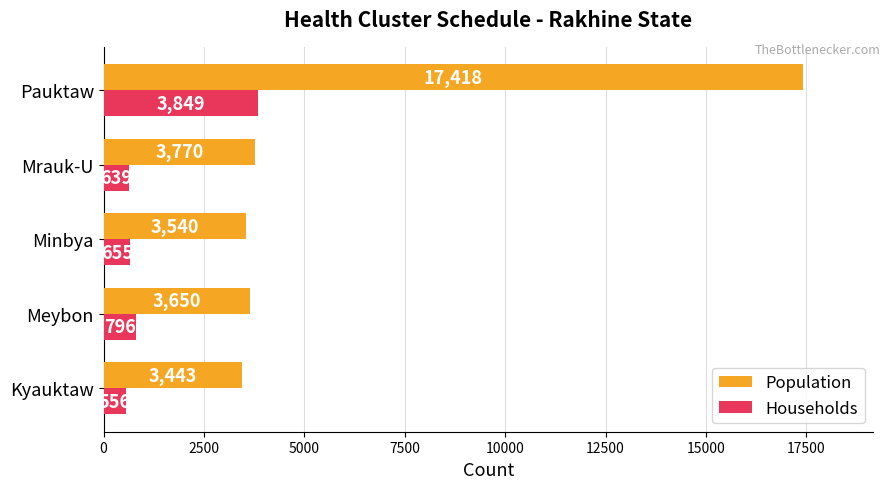

Rank the series by their average value, from highest to lowest.

Population, Households